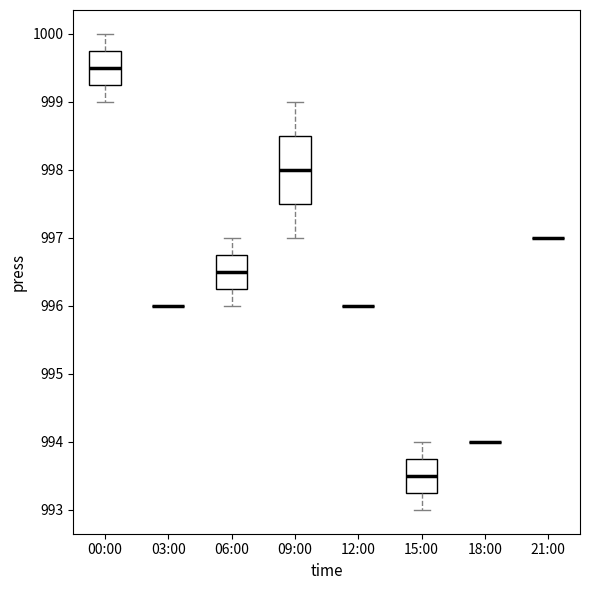

Reading left to right, transcribe this box plot: for each box, give where its median line is, the range the box spans, and where its two whiskers end, as read against the y-axis. The values are not printed on the chart, so give them approximately, as read against the axis.

00:00: median 999.5, box 999.3 to 999.8, whiskers 999.0 to 1000.0
03:00: box collapsed to a line at 996.0, whiskers 996.0 to 996.0
06:00: median 996.5, box 996.3 to 996.8, whiskers 996.0 to 997.0
09:00: median 998.0, box 997.5 to 998.5, whiskers 997.0 to 999.0
12:00: box collapsed to a line at 996.0, whiskers 996.0 to 996.0
15:00: median 993.5, box 993.3 to 993.8, whiskers 993.0 to 994.0
18:00: box collapsed to a line at 994.0, whiskers 994.0 to 994.0
21:00: box collapsed to a line at 997.0, whiskers 997.0 to 997.0